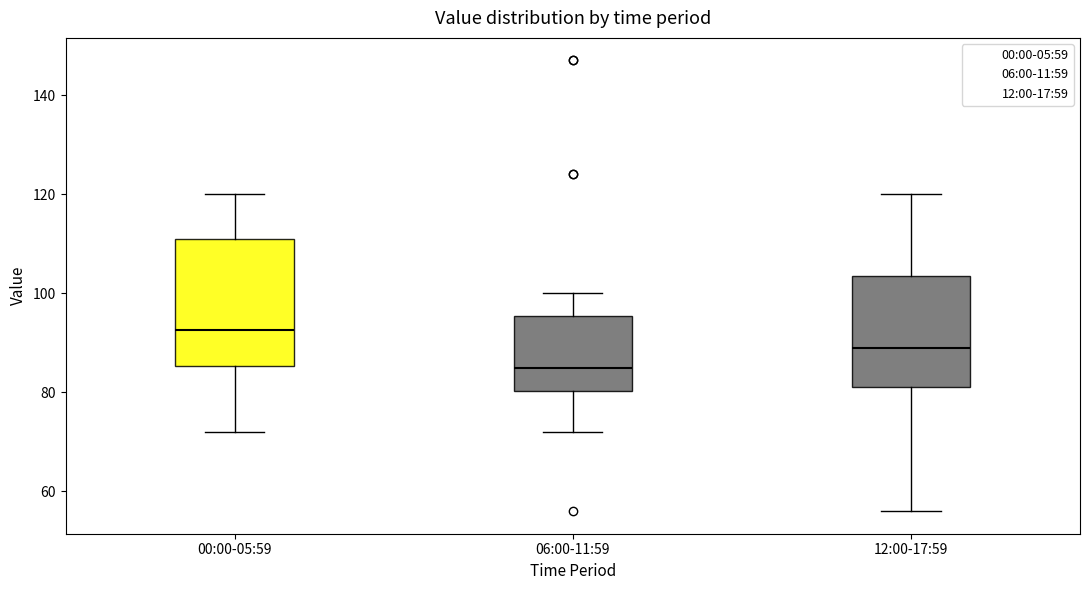

Which box's median line is the lowest?

06:00-11:59